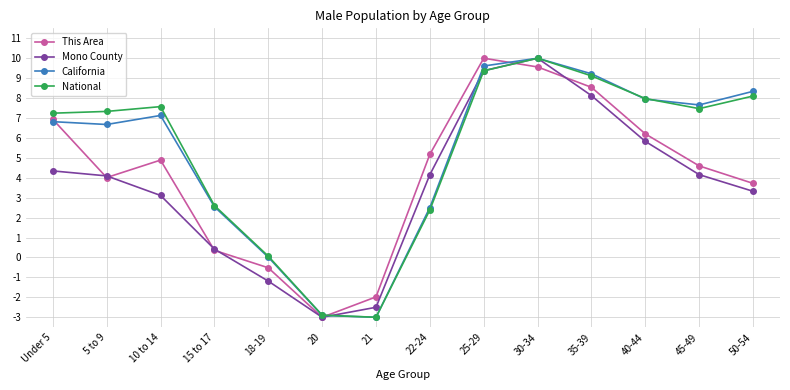

In National, how many points are higher than both neighbors (excluding endpoints)?

2